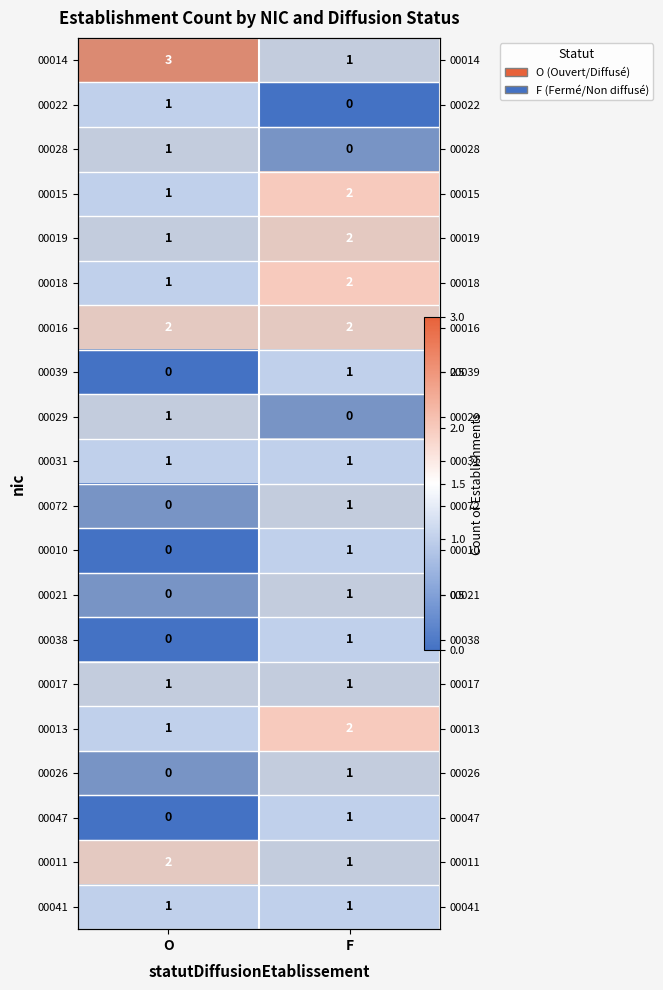

What is the difference between the 00010 values at O and F?

1